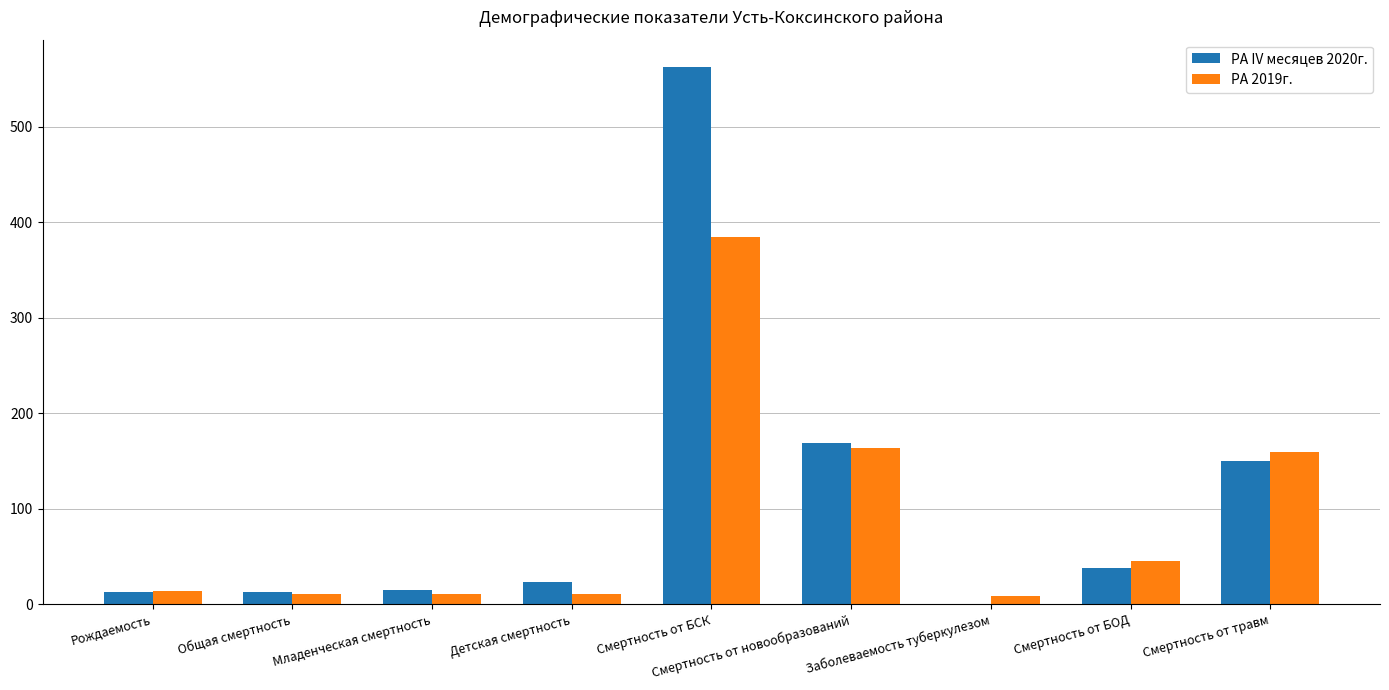

Count the number of data series in this chart.

2